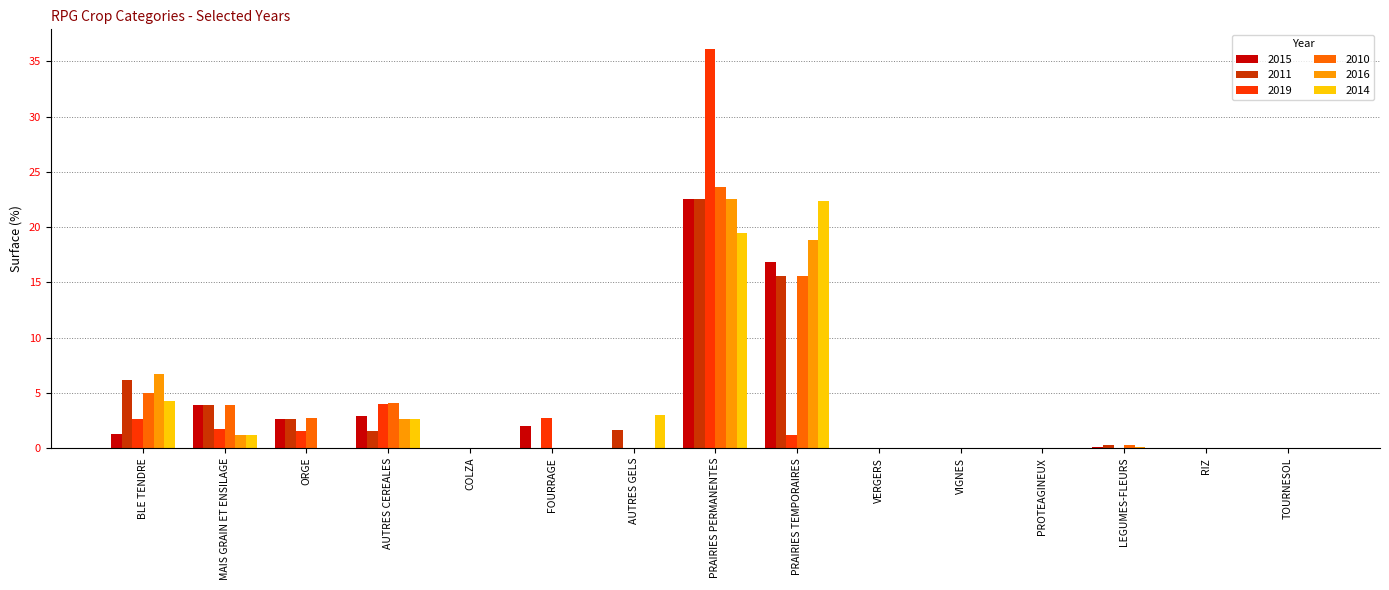

Between ORGE and PRAIRIES PERMANENTES, which series saw the biggest shift?

2019